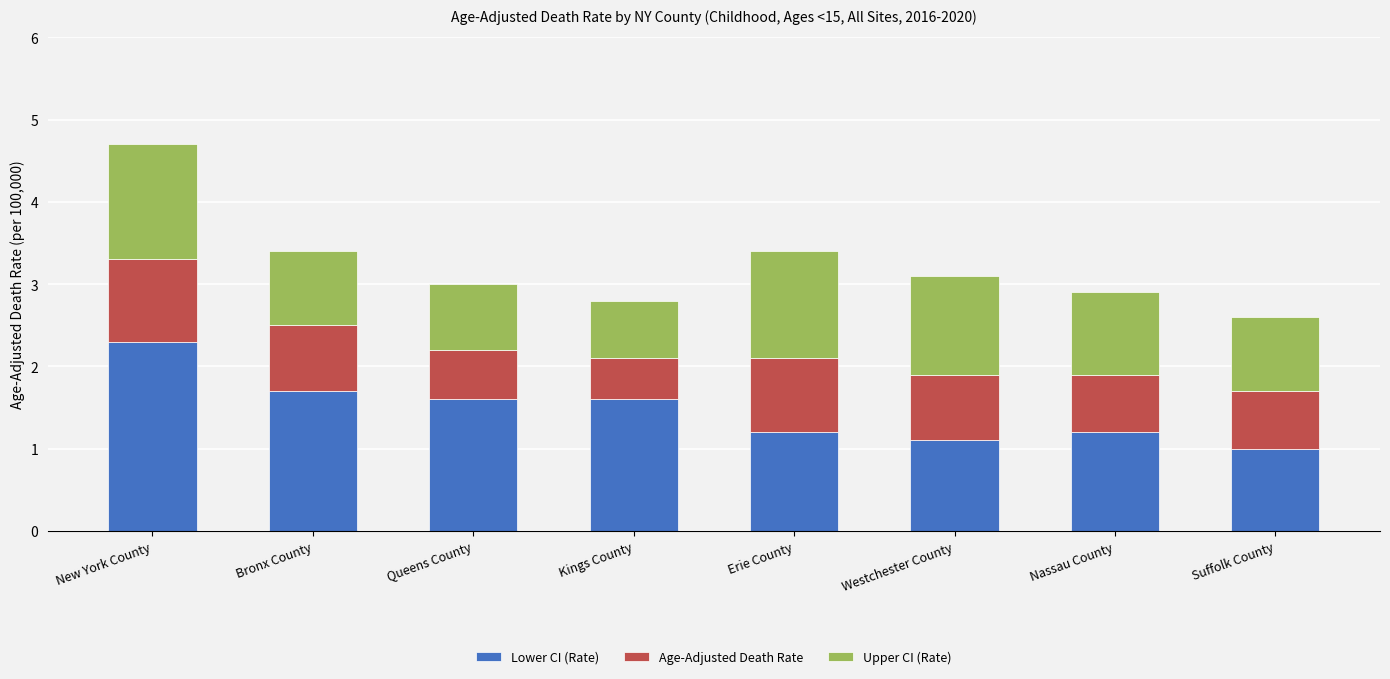

The value of Lower CI (Rate) at Erie County is 1.9. True or false?

False